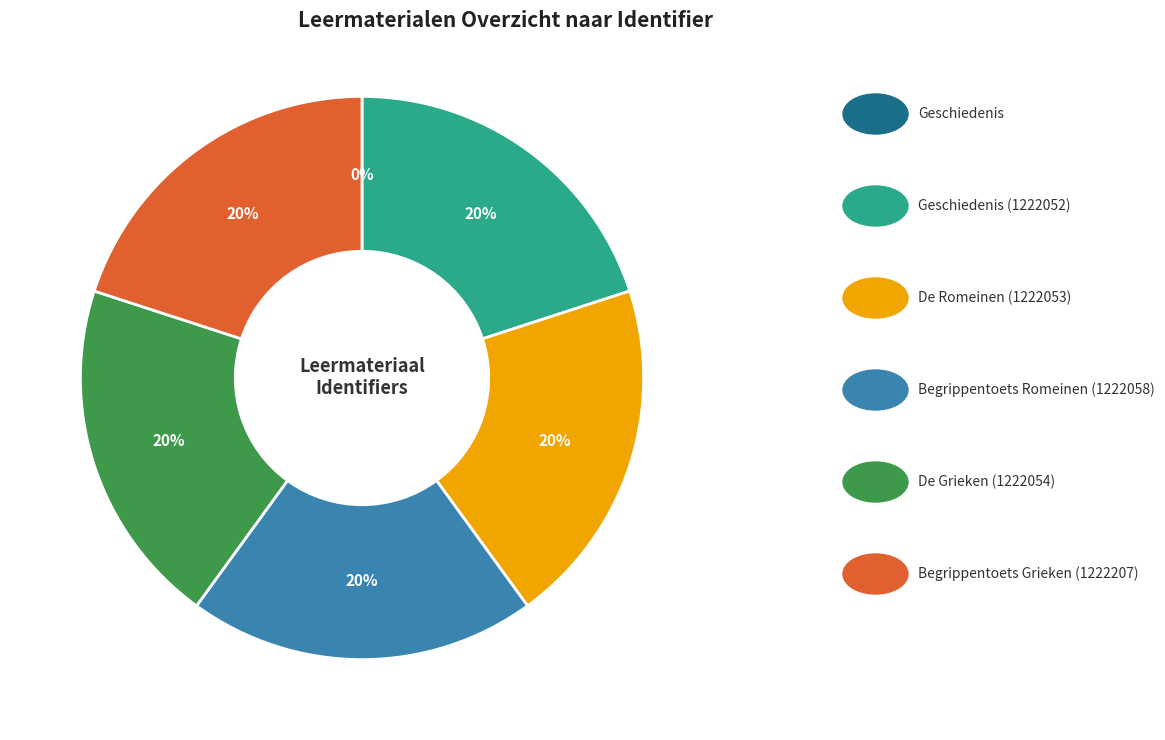

To the nearest percent, what is the difference between the largest and smallest slice percentages?

20%